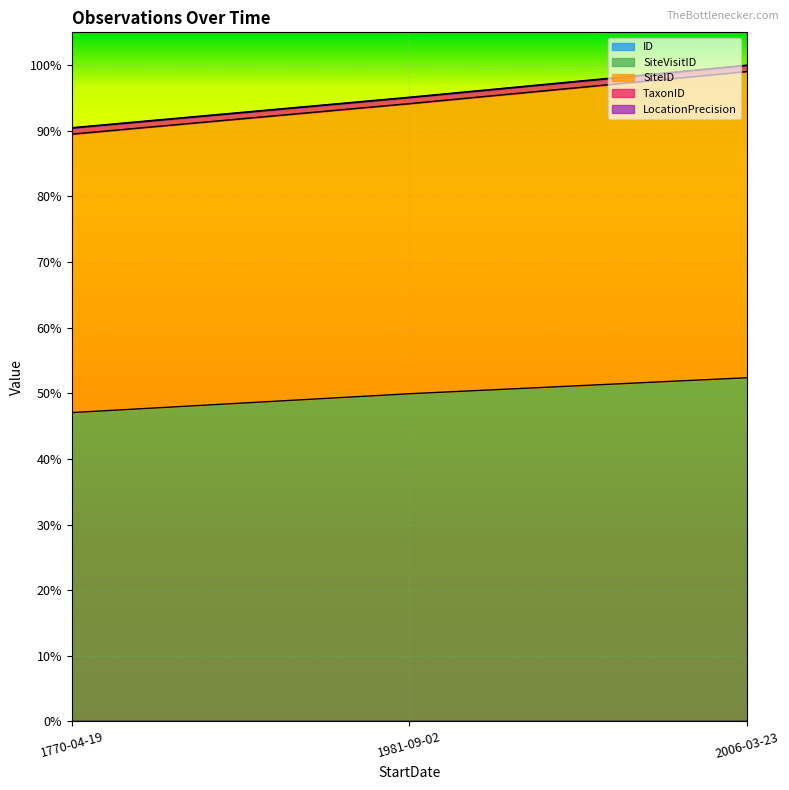

How many values in ID are above zero?

2